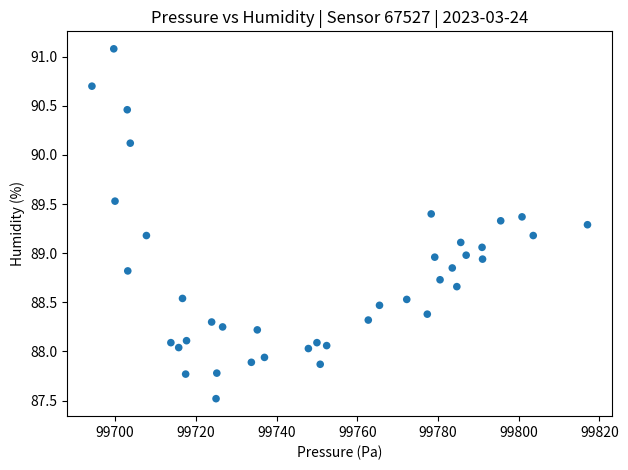

What is the range of X values (max minus min)?

122.8